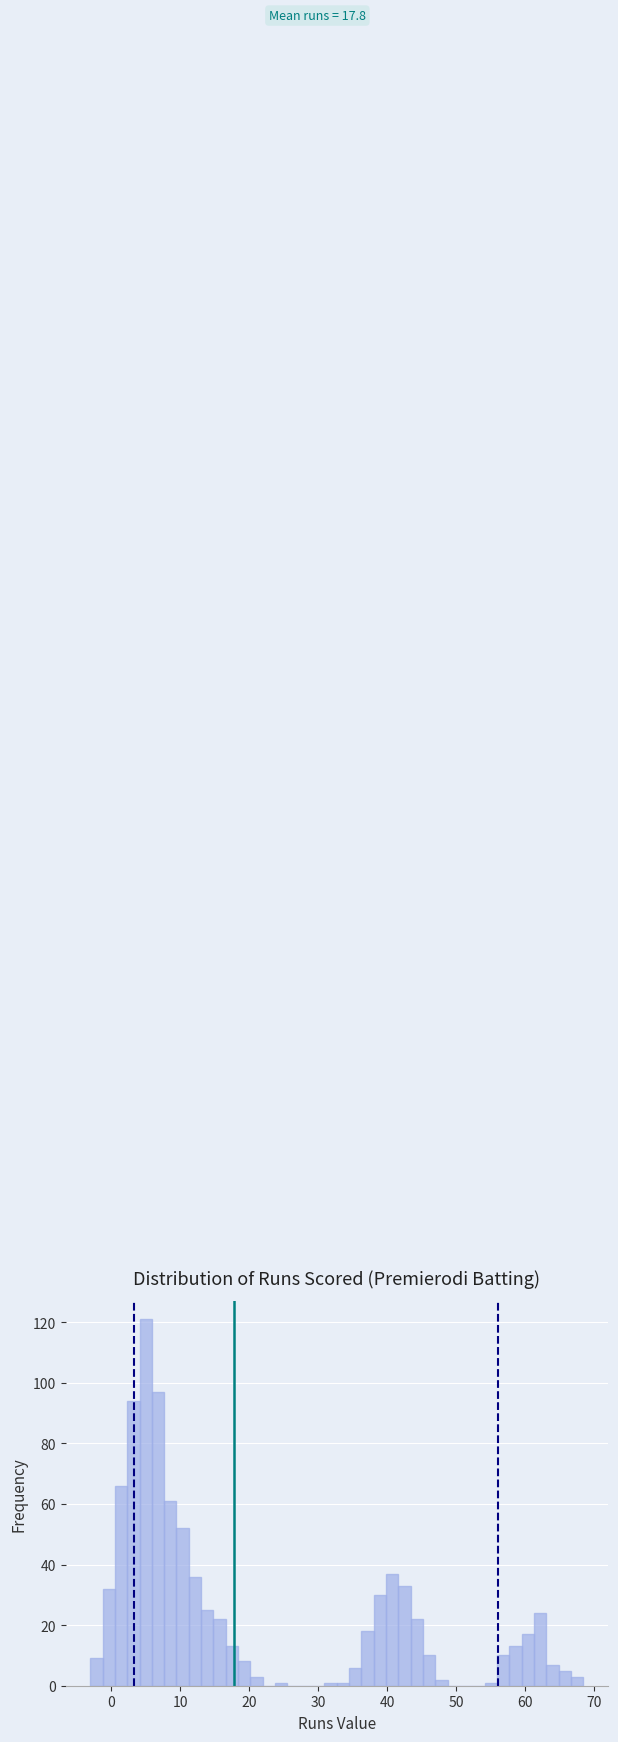

Around what value on the x-axis is the tallest bar? Give the approximate position of its centre, as read against the axis.

5